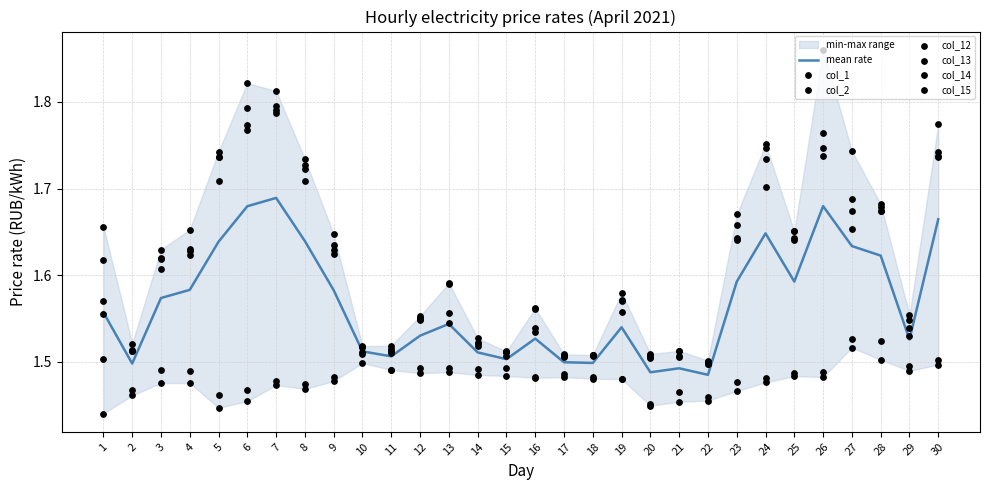

Which series reaches the minimum Y coordinate?

col_2